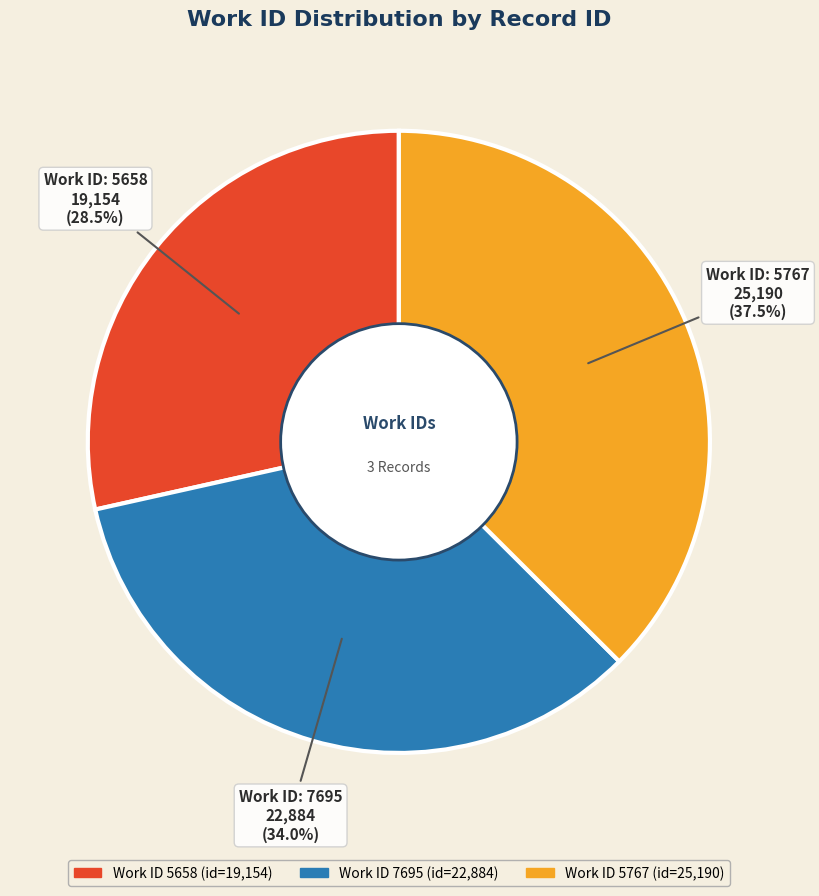

Does any single category account for the majority?

No